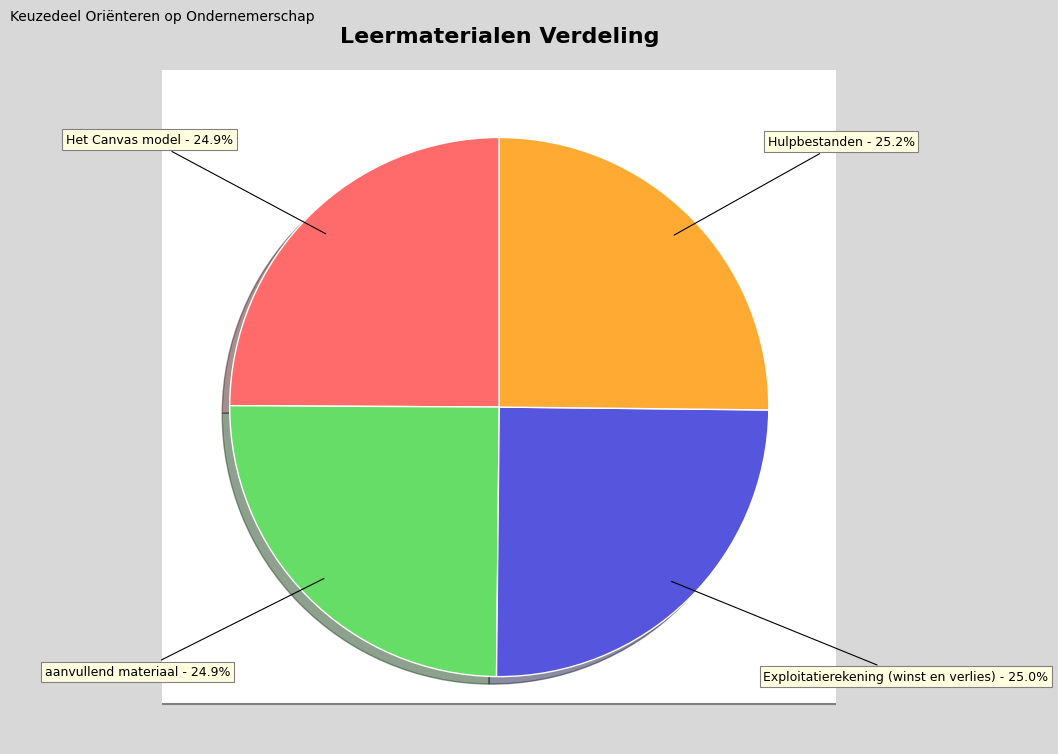

What percentage is NOT represented by Exploitatierekening (winst en verlies)?

75.0%